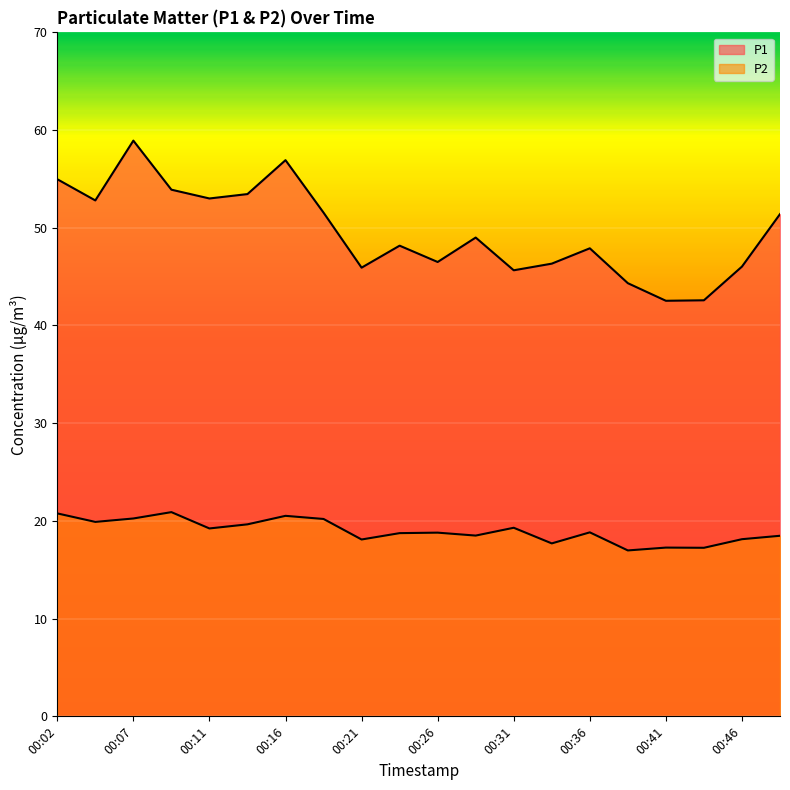

What is the average value of the P1 series?

49.6